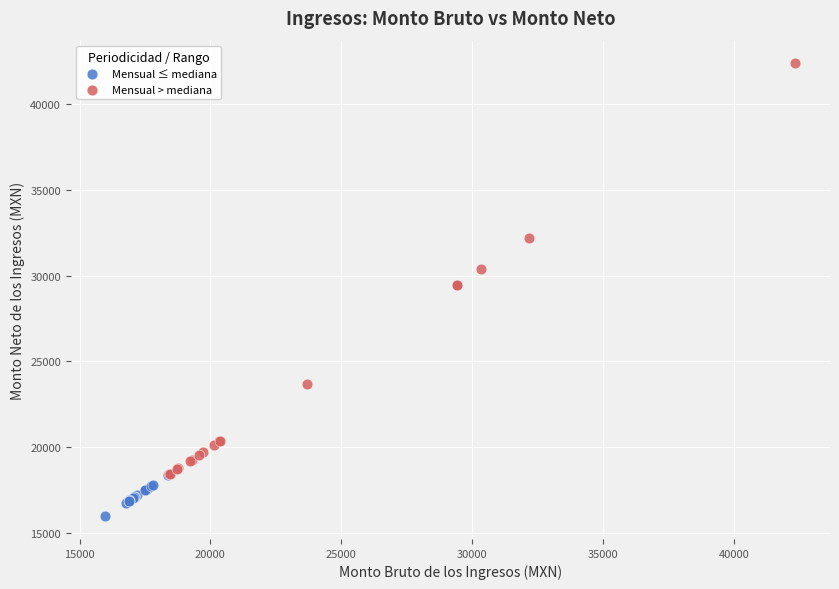

Which series contains the highest Y value?

Mensual > mediana